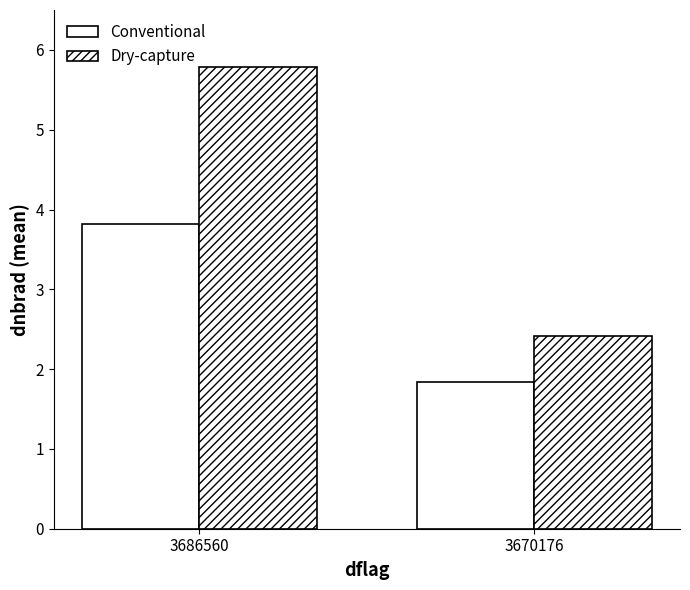

What is the value of the Dry-capture bar at the 2nd from the left?

2.4